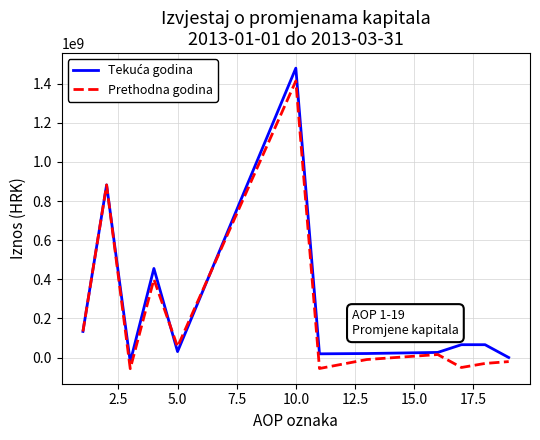

What is the minimum value for Prethodna godina?

-57091103.3